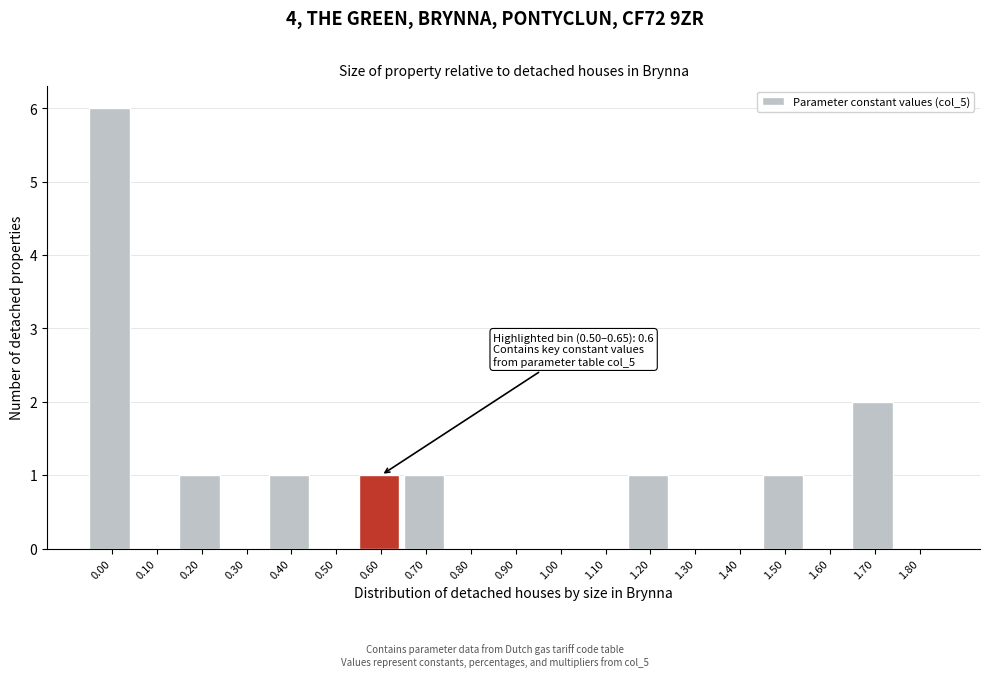

Reading left to right, transcribe all the data shown in this chart.

0.00=6	0.10=0	0.20=1	0.30=0	0.40=1	0.50=0	0.60=1	0.70=1	0.80=0	0.90=0	1.00=0	1.10=0	1.20=1	1.30=0	1.40=0	1.50=1	1.60=0	1.70=2	1.80=0